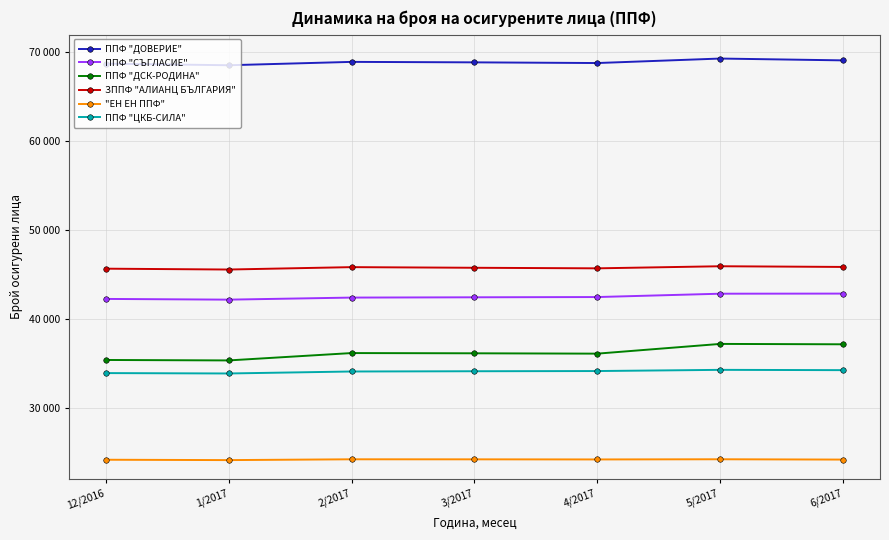

Which category has the highest value across all series?

5/2017